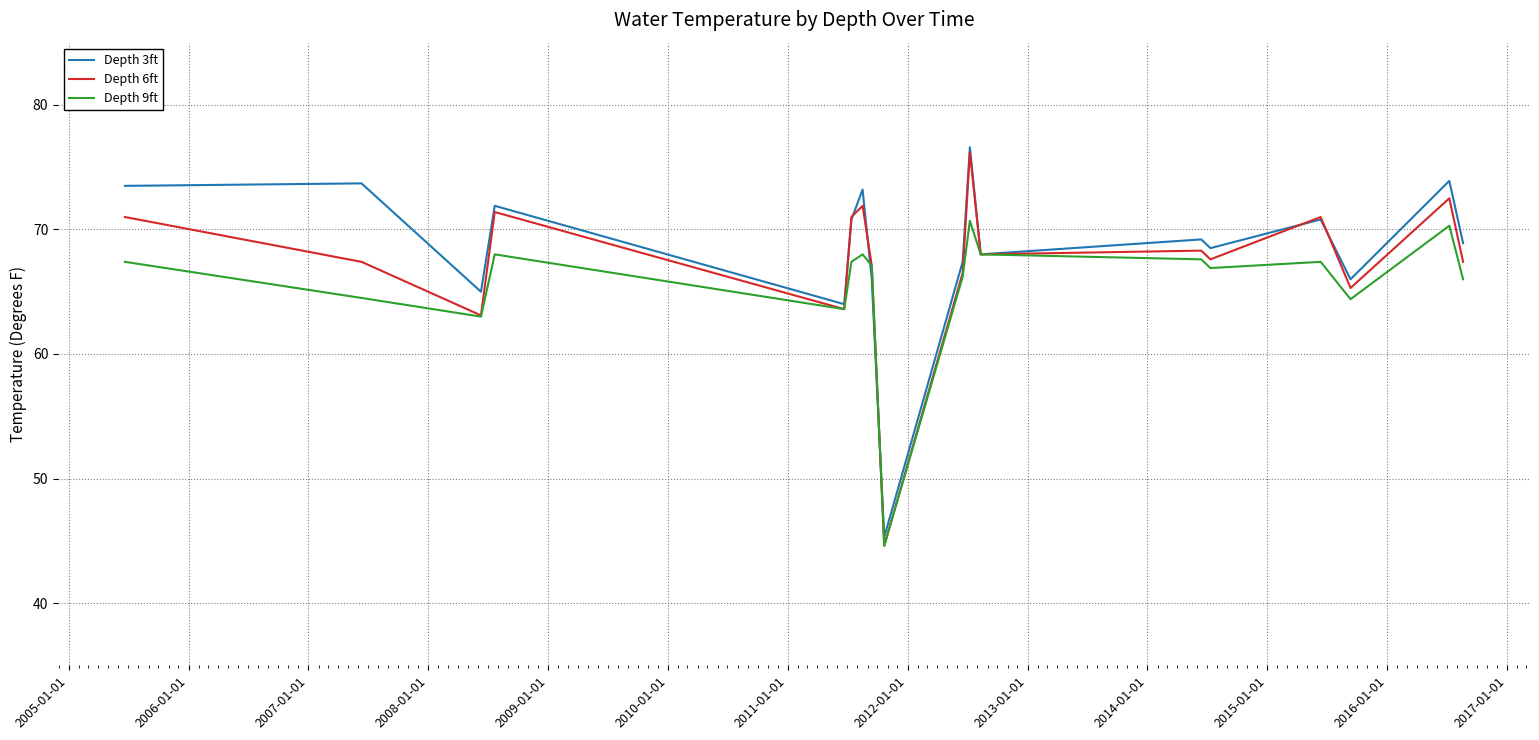

Which series has the widest spread of values?

Depth 6ft